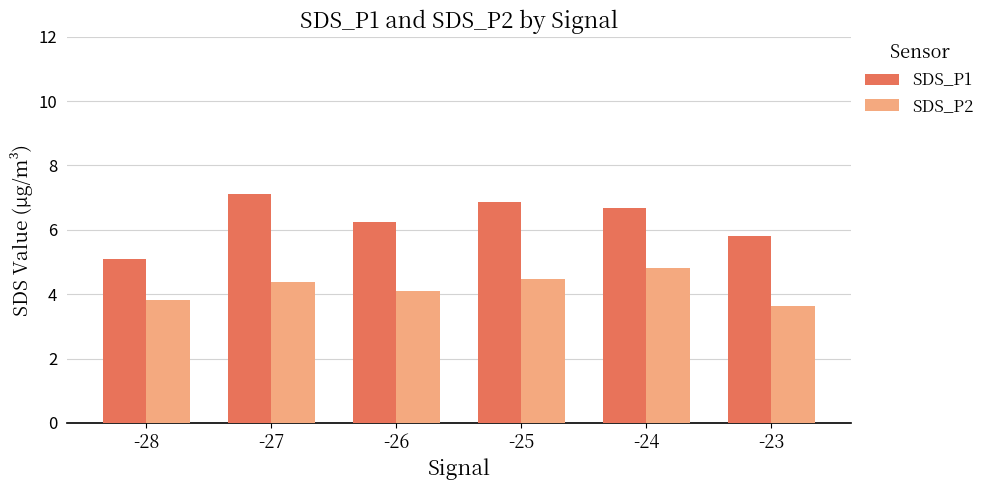

List the series in order of their overall mean, highest first.

SDS_P1, SDS_P2